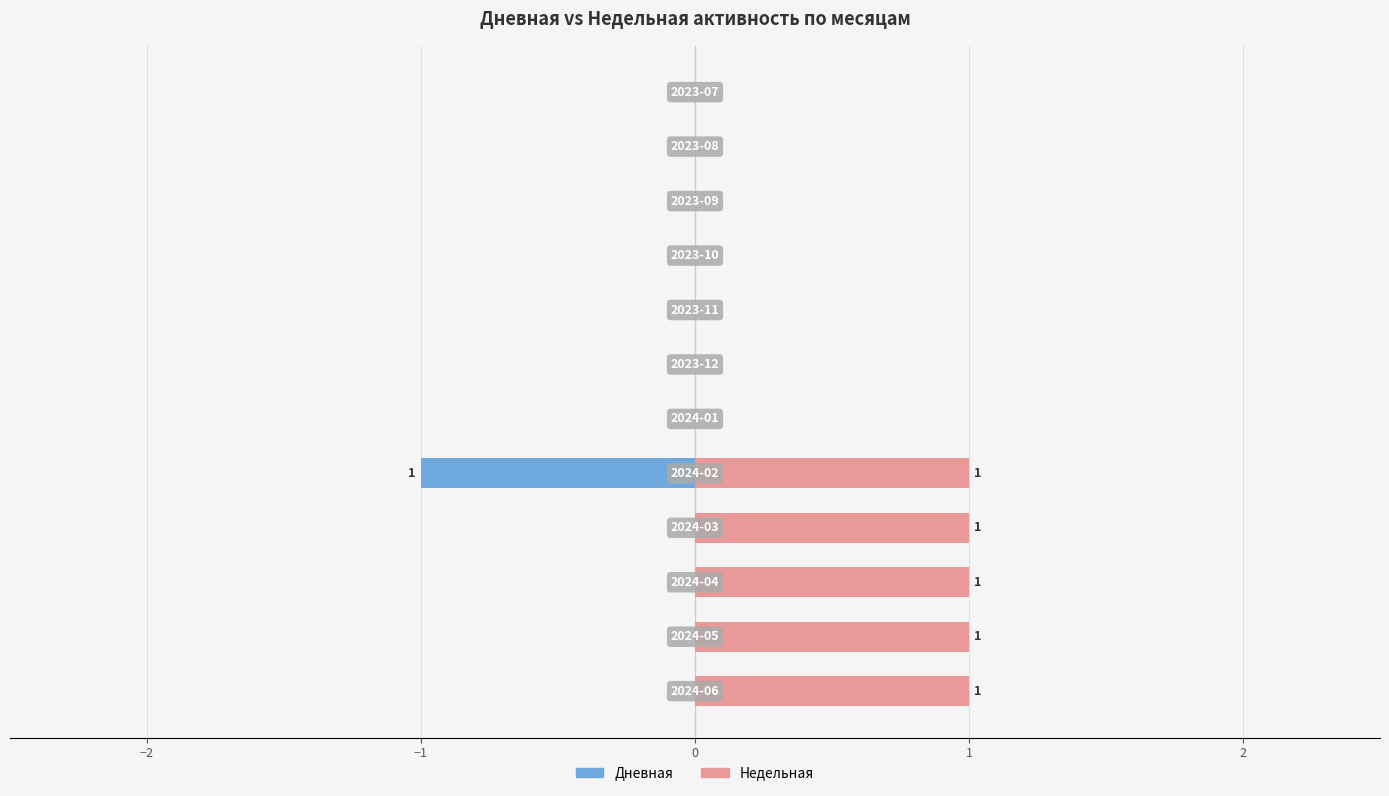

Reading left to right, what are all the values shown in this chart?

Дневная: 0	0	0	0	-1	0	0	0	0	0	0	0
Недельная: 1	1	1	1	1	0	0	0	0	0	0	0